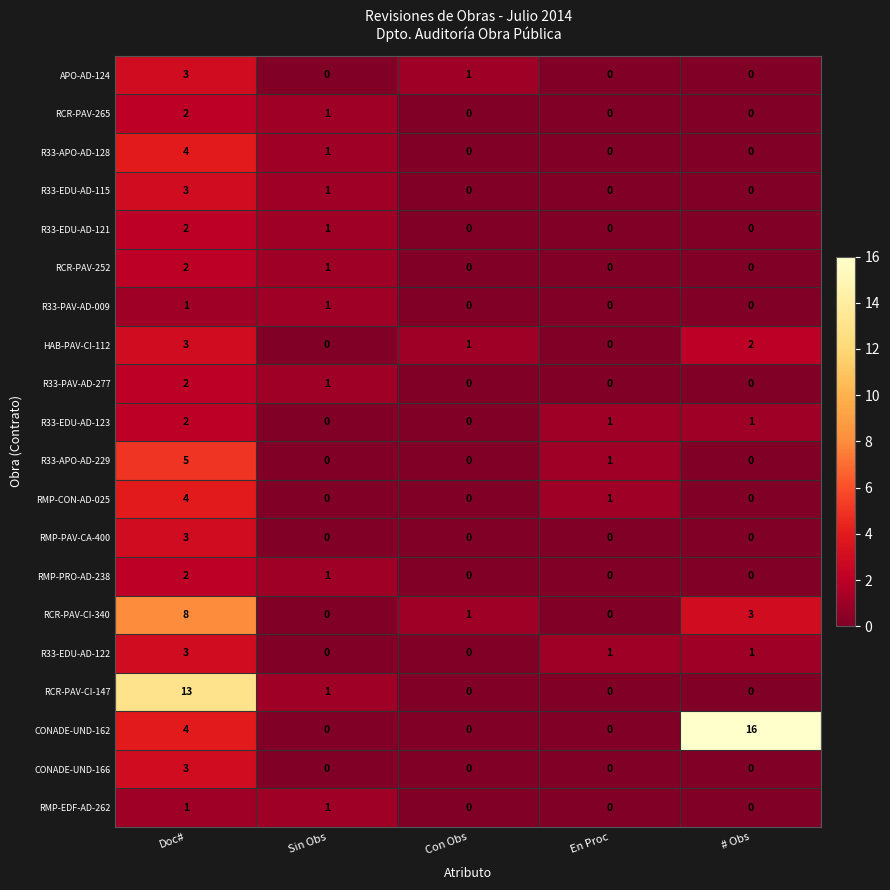

At which category is the sum across all series the highest?

Doc#